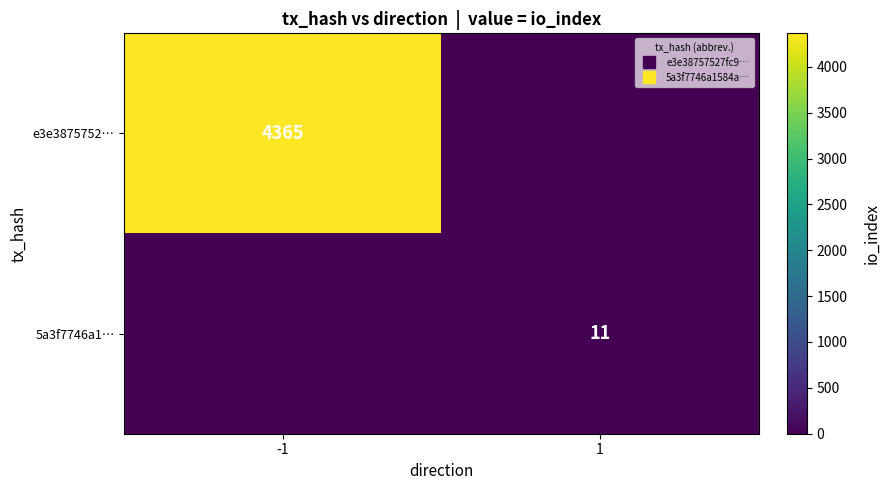

Is the value of e3e3875752… at 1 greater than the value of 5a3f7746a1… at 1?

No